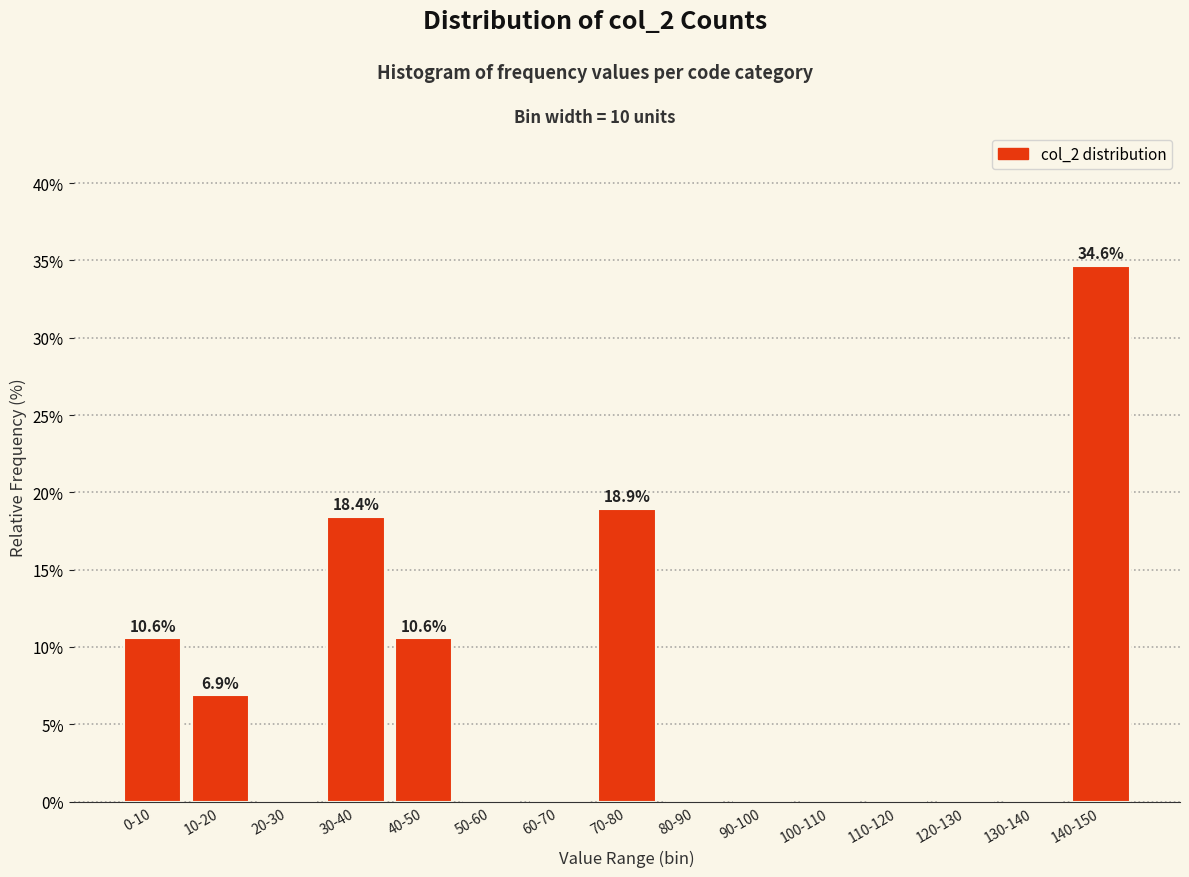

Reading left to right, extract all data points from this chart.

0-10=10.6	10-20=6.9	20-30=0.0	30-40=18.4	40-50=10.6	50-60=0.0	60-70=0.0	70-80=18.9	80-90=0.0	90-100=0.0	100-110=0.0	110-120=0.0	120-130=0.0	130-140=0.0	140-150=34.6